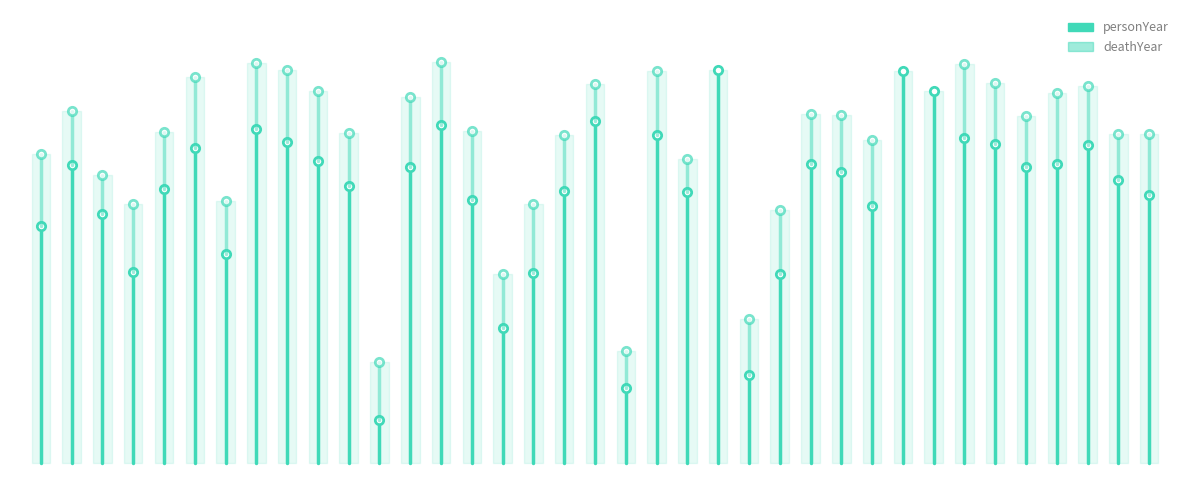

How many lines are shown in the chart?

2